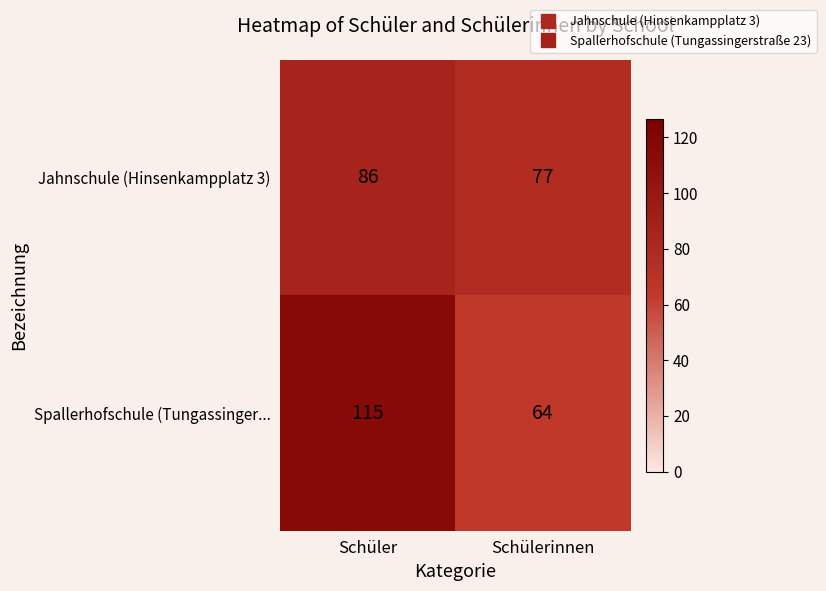

What is the total value across all series at Schülerinnen?

141